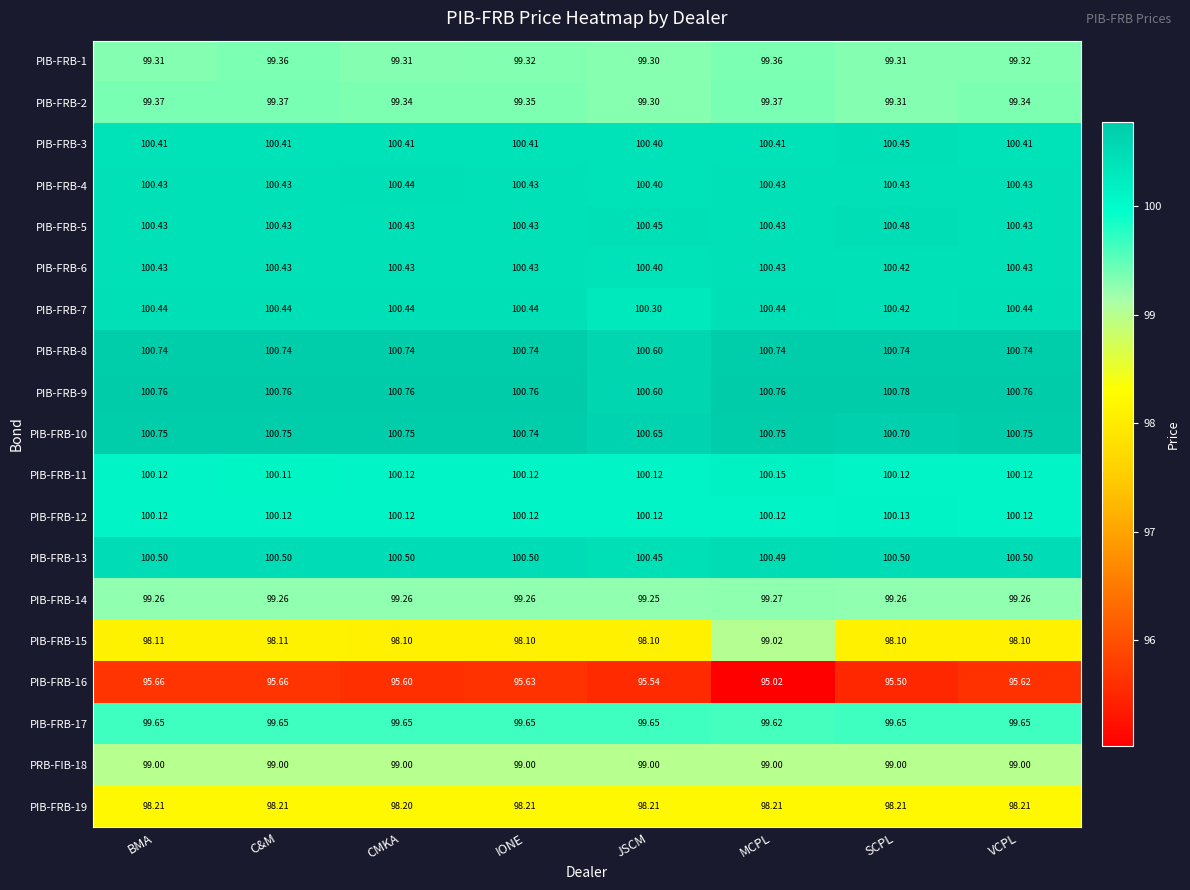

Is the value of PIB-FRB-11 at MCPL greater than the value of PIB-FRB-2 at IONE?

Yes